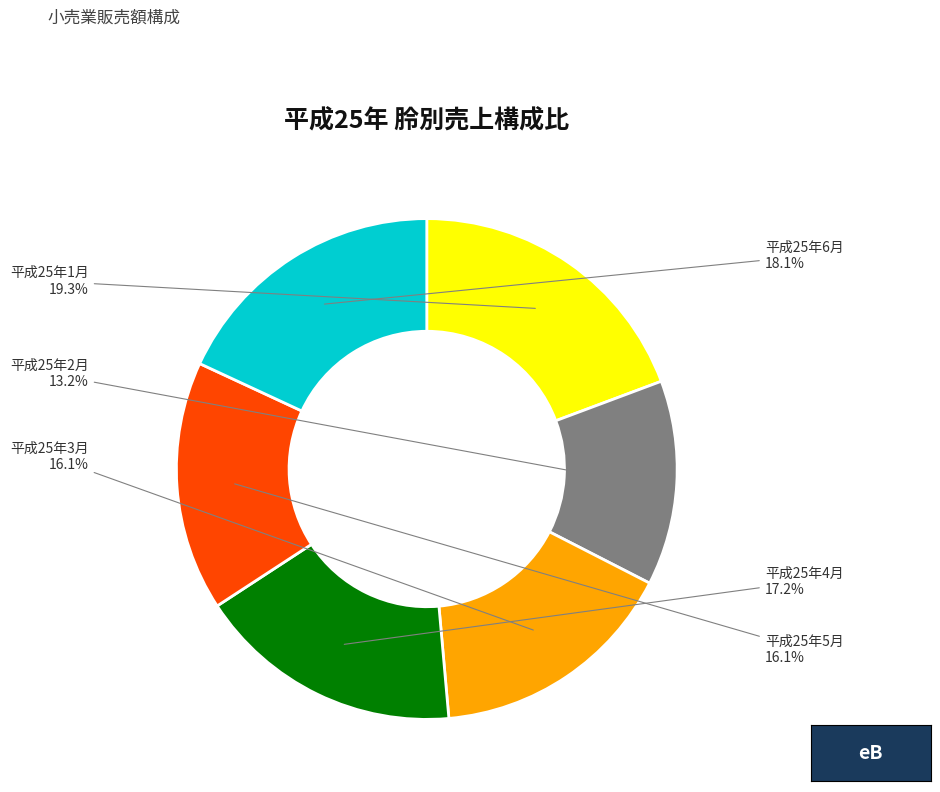

Which slice is the largest?

平成25年1月